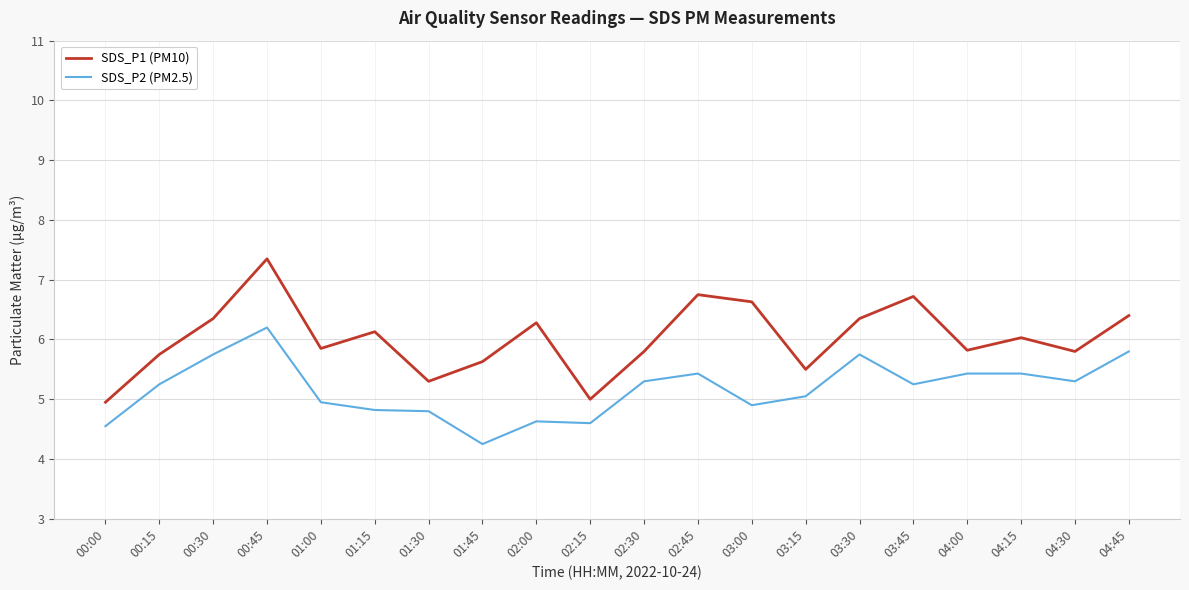

Which series has the widest spread of values?

SDS_P1 (PM10)